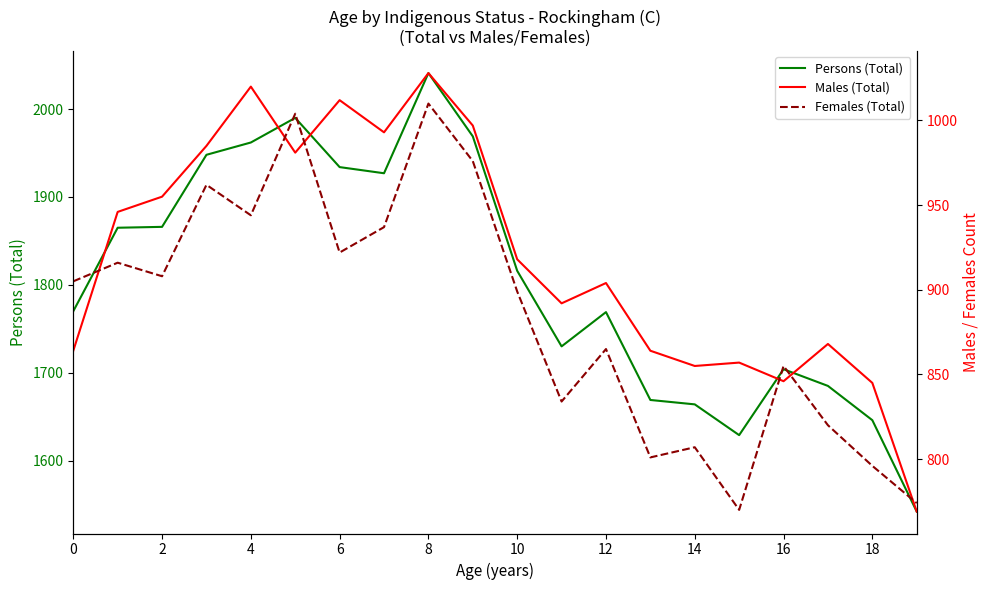

True or false: Males (Total) has a value of 376 at 10.

False